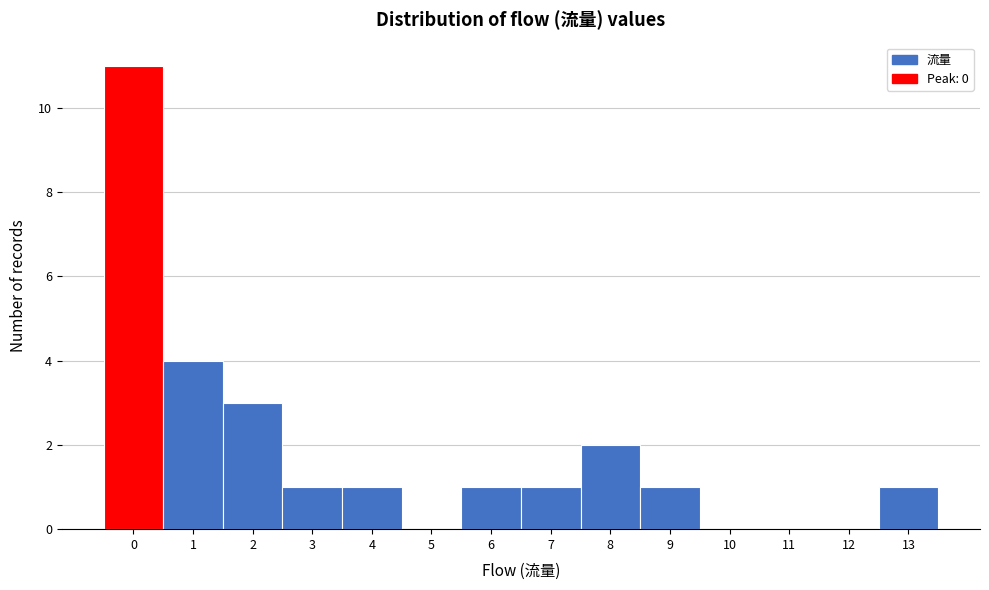

Reading left to right, list every bar in this chart as the range it spans on the x-axis followed by its height. The values are not printed on the chart, so give them approximately, as read against the axis.

-0.5 to 0.5: 11
0.5 to 1.5: 4
1.5 to 2.5: 3
2.5 to 3.5: 1
3.5 to 4.5: 1
4.5 to 5.5: 0
5.5 to 6.5: 1
6.5 to 7.5: 1
7.5 to 8.5: 2
8.5 to 9.5: 1
9.5 to 10.5: 0
10.5 to 11.5: 0
11.5 to 12.5: 0
12.5 to 13.5: 1